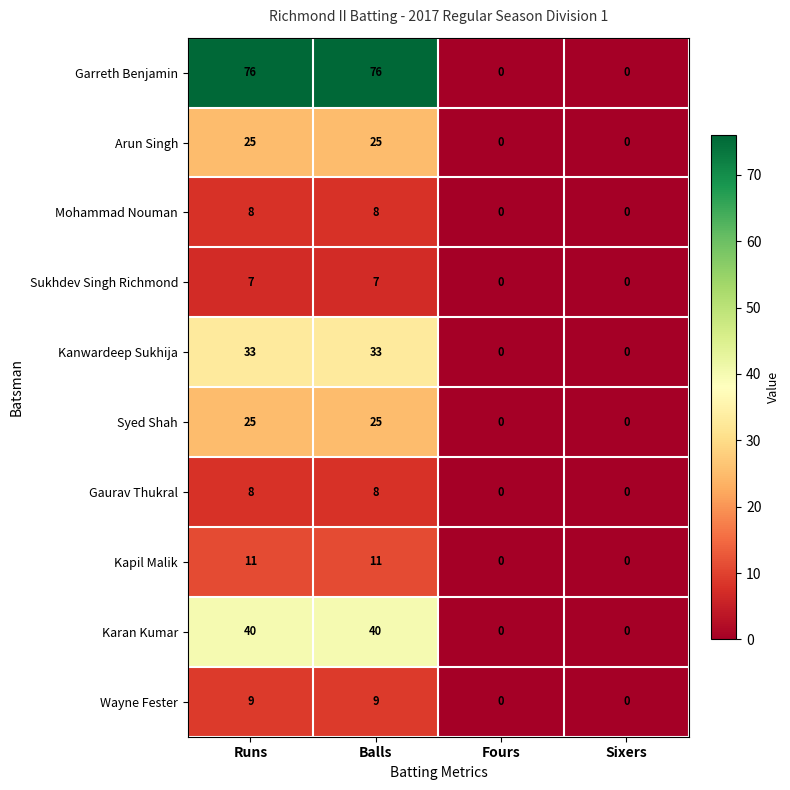

Is the value of Syed Shah at Balls greater than the value of Arun Singh at Fours?

Yes